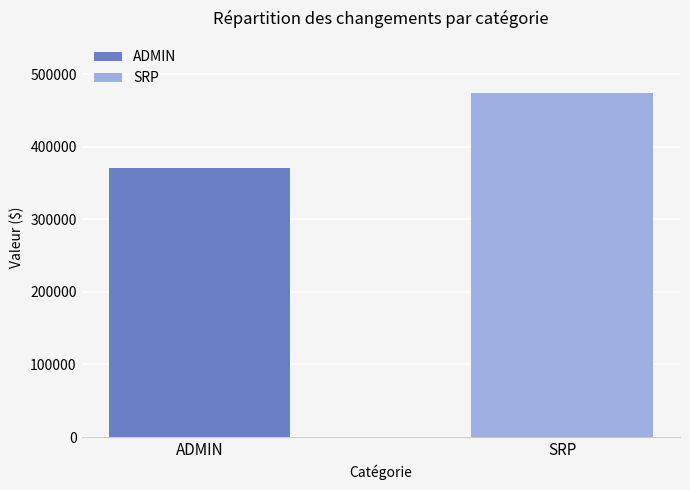

What is the greatest value displayed?

473624